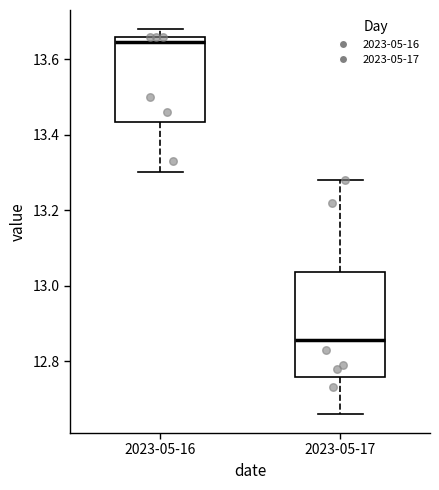

Reading left to right, read every box against the y-axis: the position of its median line, the range the box covers, and the ends of its whiskers. The values are not printed on the chart, so give them approximately, as read against the axis.

2023-05-16: median 13.64, box 13.44 to 13.66, whiskers 13.30 to 13.68
2023-05-17: median 12.86, box 12.76 to 13.04, whiskers 12.66 to 13.28